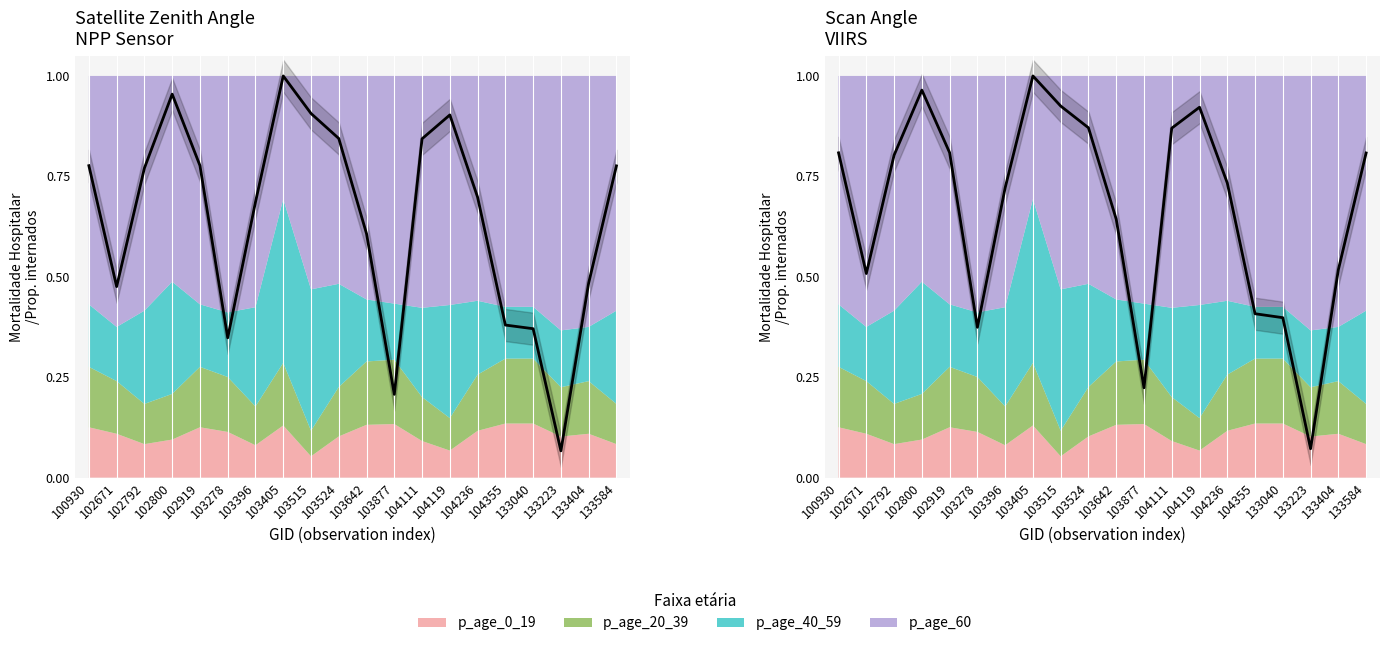

Rank the categories by value from highest to lowest.

103405, 102800, 103515, 104119, 103524, 104111, 102919, 100930, 133584, 102792, 104236, 103396, 103642, 133404, 102671, 104355, 133040, 103278, 103877, 133223